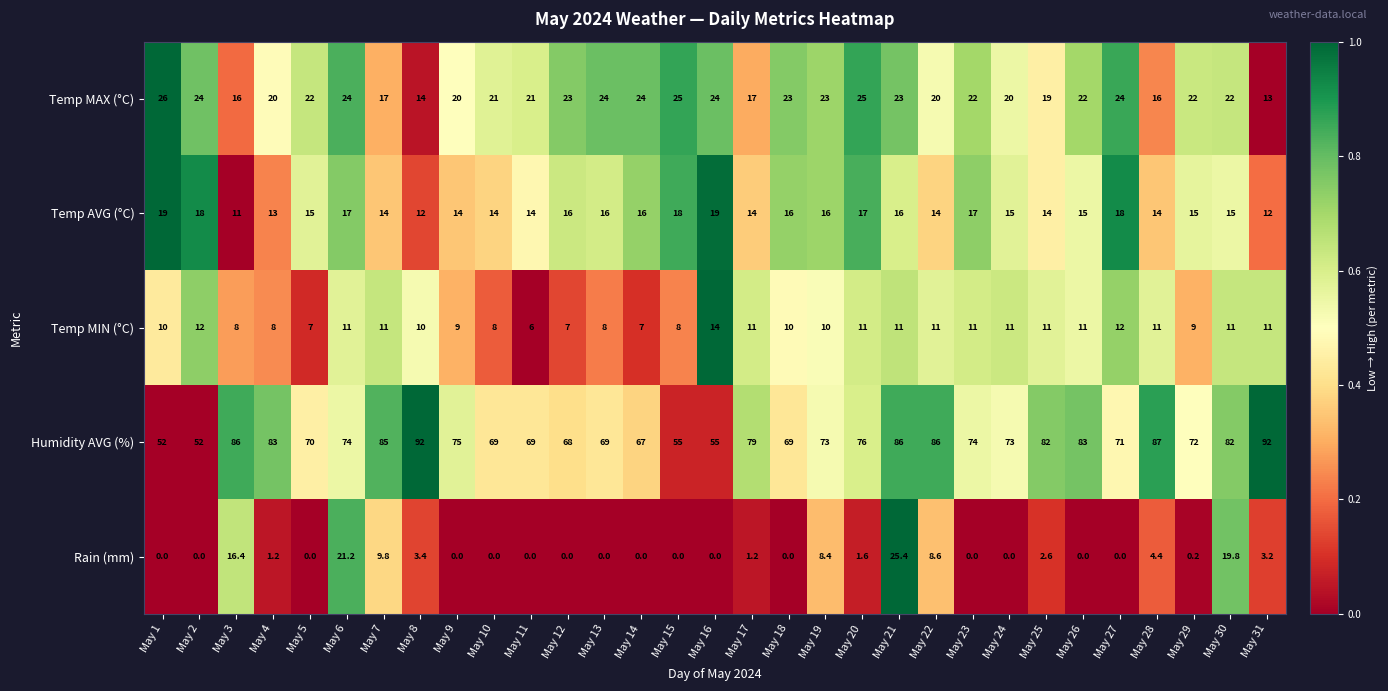

What is the spread (max minus min) of values at May 9?

75.0